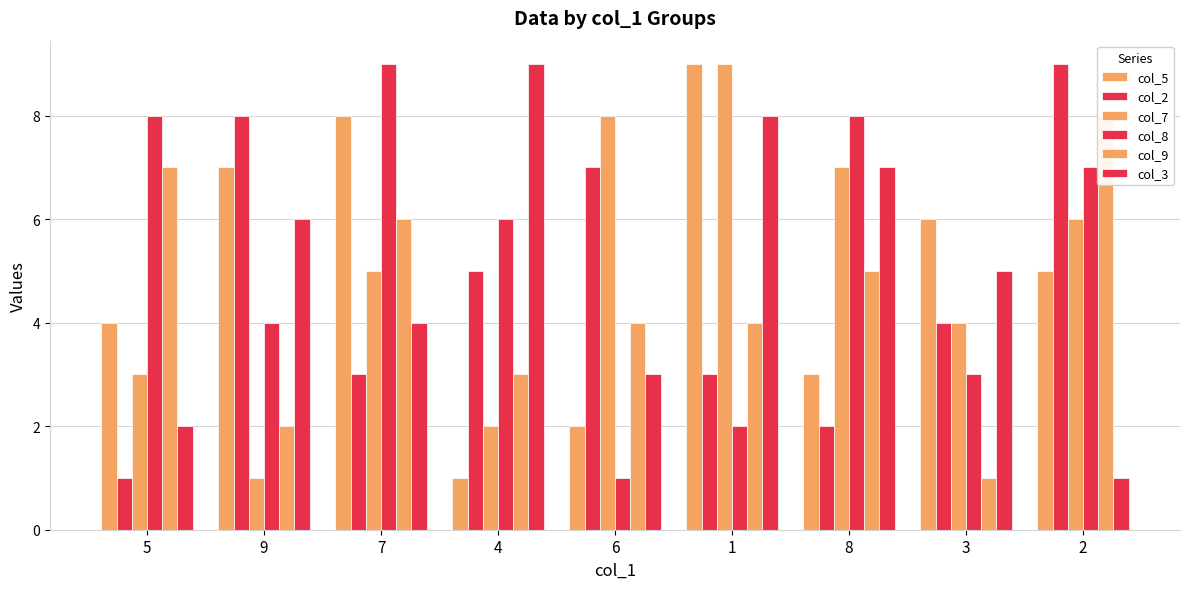

What is the difference between the highest and lowest values at 2?

8